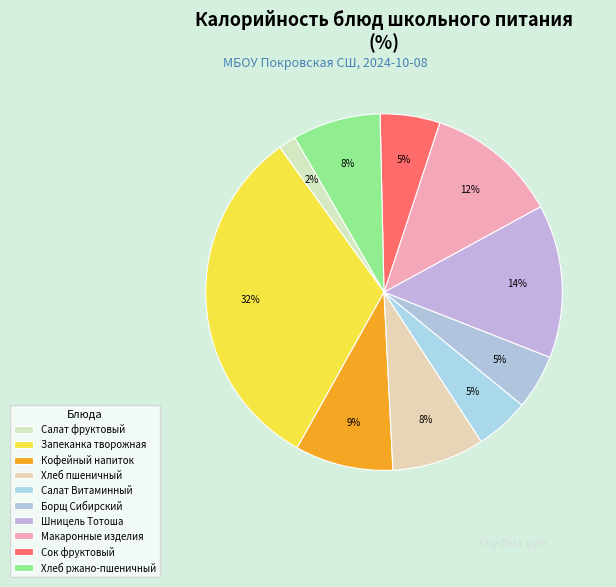

How many segments does this pie chart have?

10